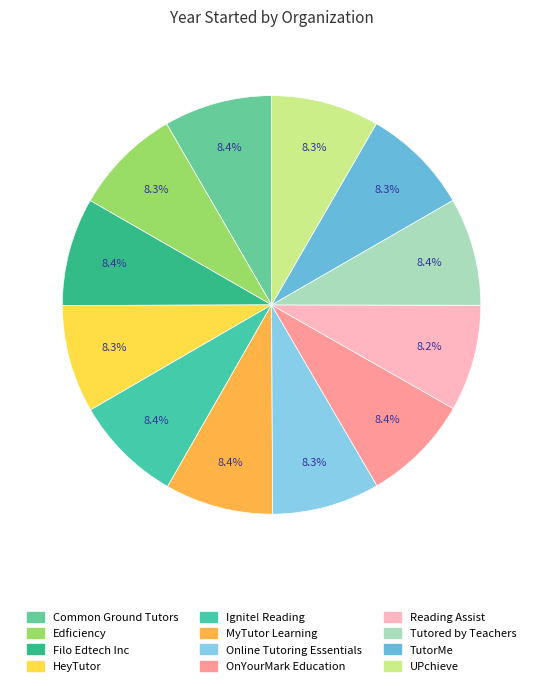

Count the number of slices in the pie.

12